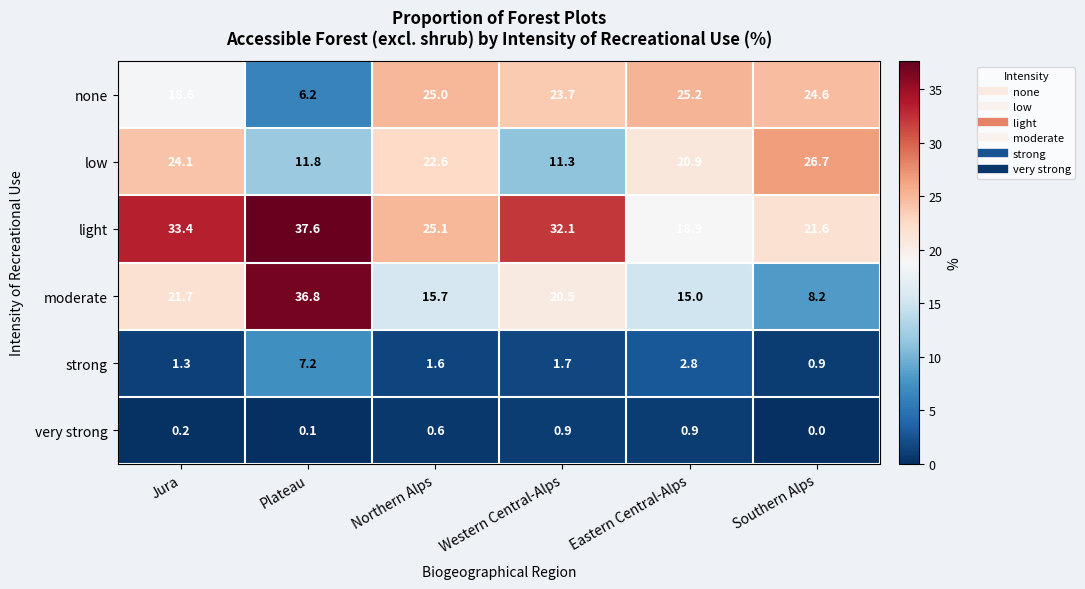

Which series has the largest total across all categories?

light